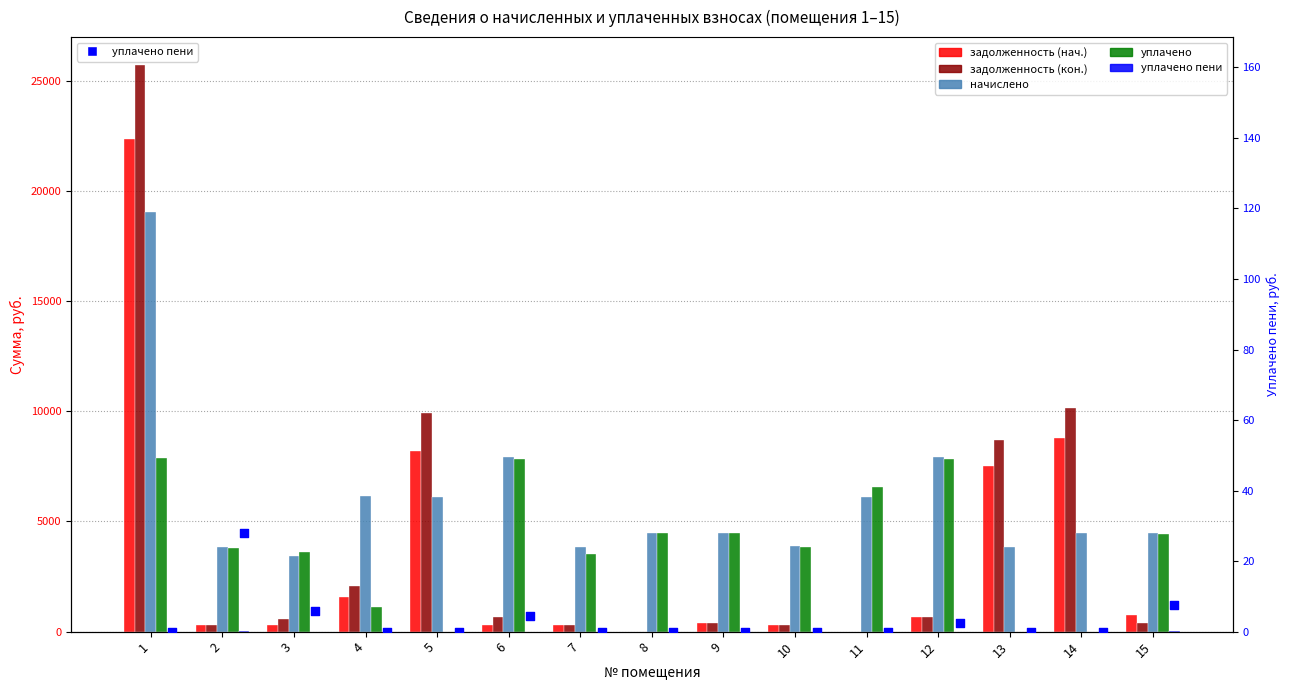

Is the value of уплачено пени (пр. ось) at 15 greater than the value of уплачено пени at 2?

No